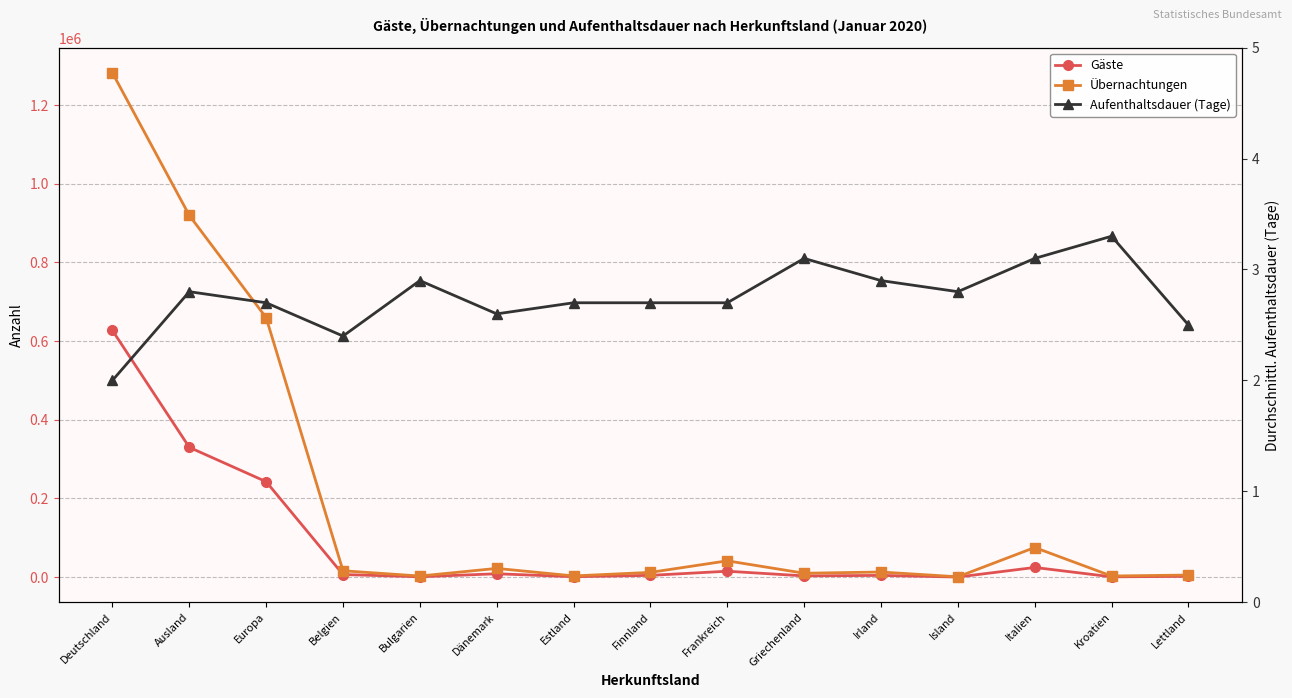

What is the label of the 4th point from the left?

Belgien